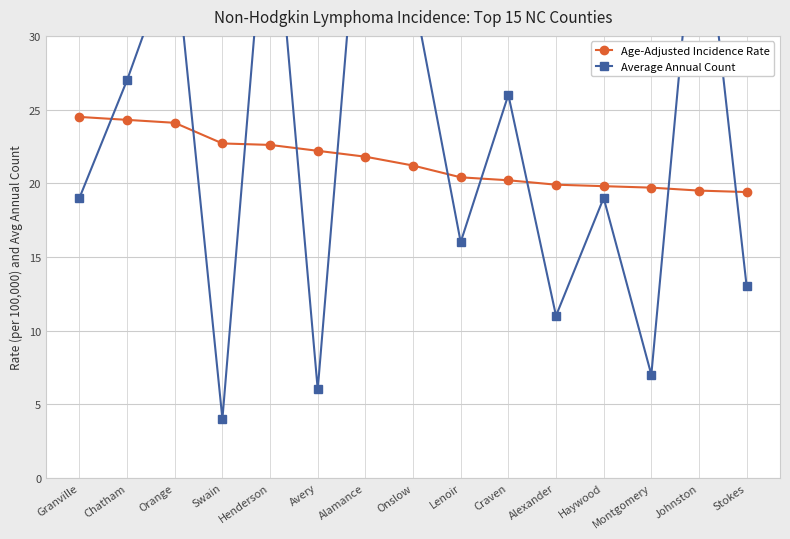

Reading left to right, list all the values displayed in this chart.

Age-Adjusted Incidence Rate: Granville=24.5	Chatham=24.3	Orange=24.1	Swain=22.7	Henderson=22.6	Avery=22.2	Alamance=21.8	Onslow=21.2	Lenoir=20.4	Craven=20.2	Alexander=19.9	Haywood=19.8	Montgomery=19.7	Johnston=19.5	Stokes=19.4
Average Annual Count: Granville=19.0	Chatham=27.0	Orange=36.0	Swain=4.0	Henderson=43.0	Avery=6.0	Alamance=45.0	Onslow=33.0	Lenoir=16.0	Craven=26.0	Alexander=11.0	Haywood=19.0	Montgomery=7.0	Johnston=42.0	Stokes=13.0